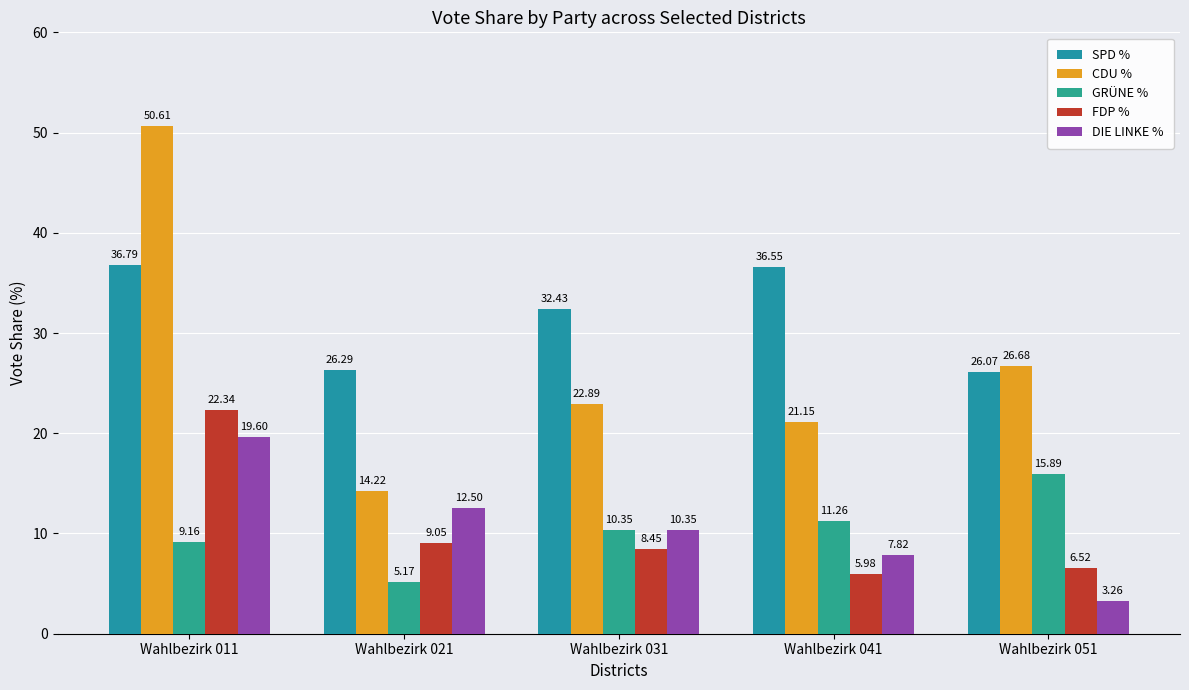

What is the difference between the DIE LINKE % values at Wahlbezirk 051 and Wahlbezirk 021?

9.2